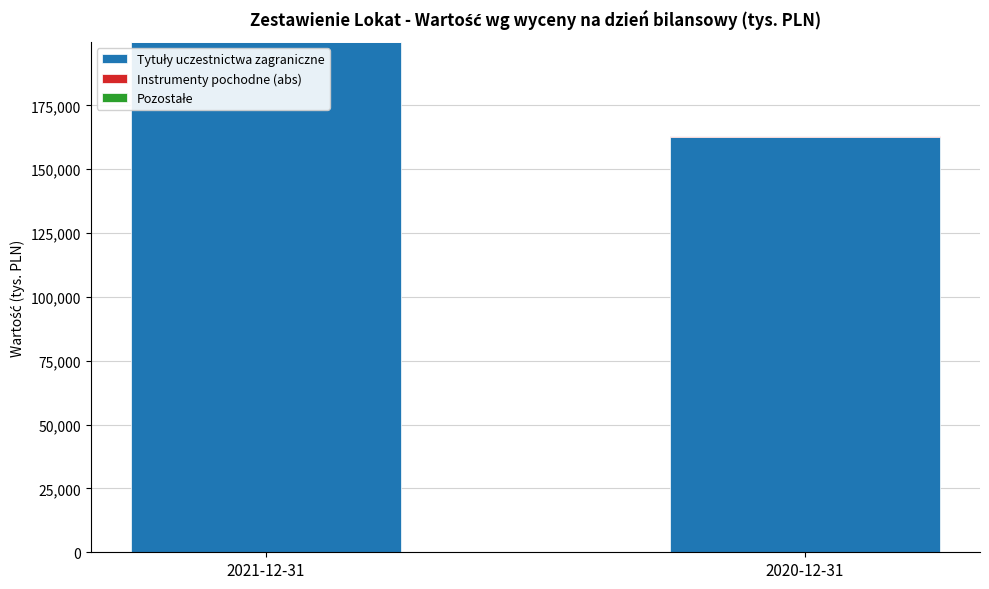

At which category is the sum across all series the highest?

2021-12-31